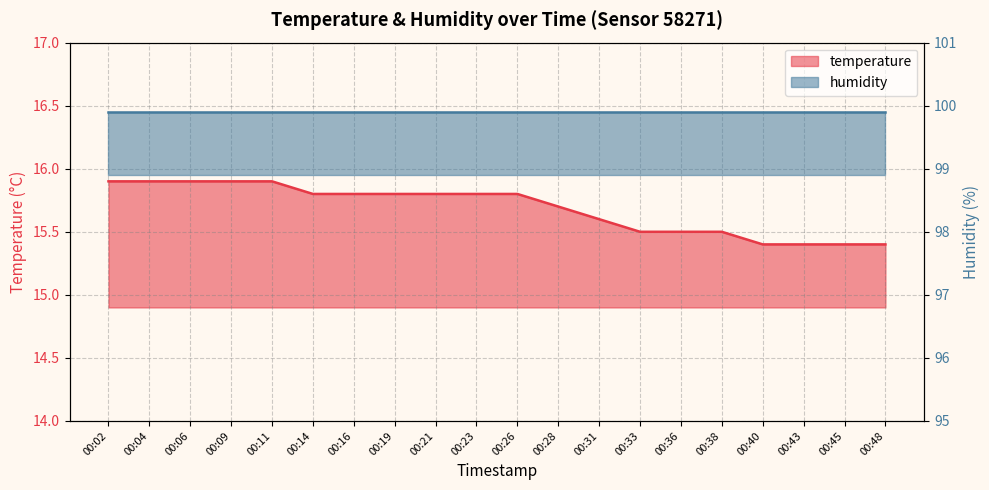

Is it true that the value at 00:06 is 15.9?

True